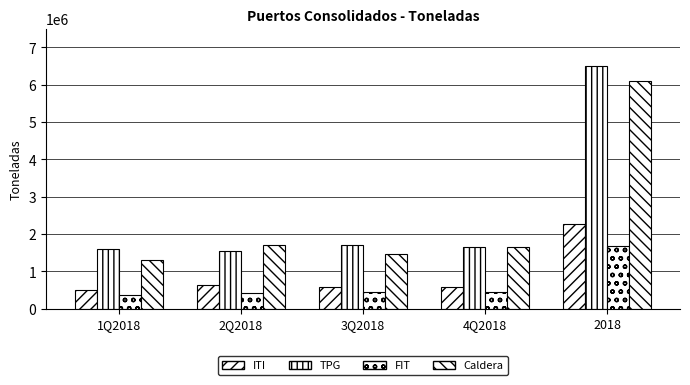

At how many categories does at least one series exceed 3743860?

1